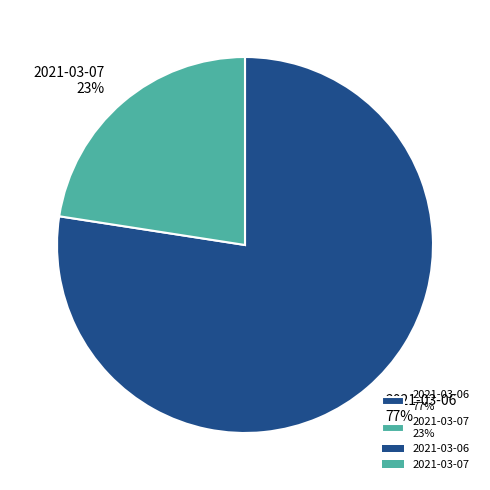

Do 2021-03-07 23% and 2021-03-06 77% together represent more than half of the pie?

Yes